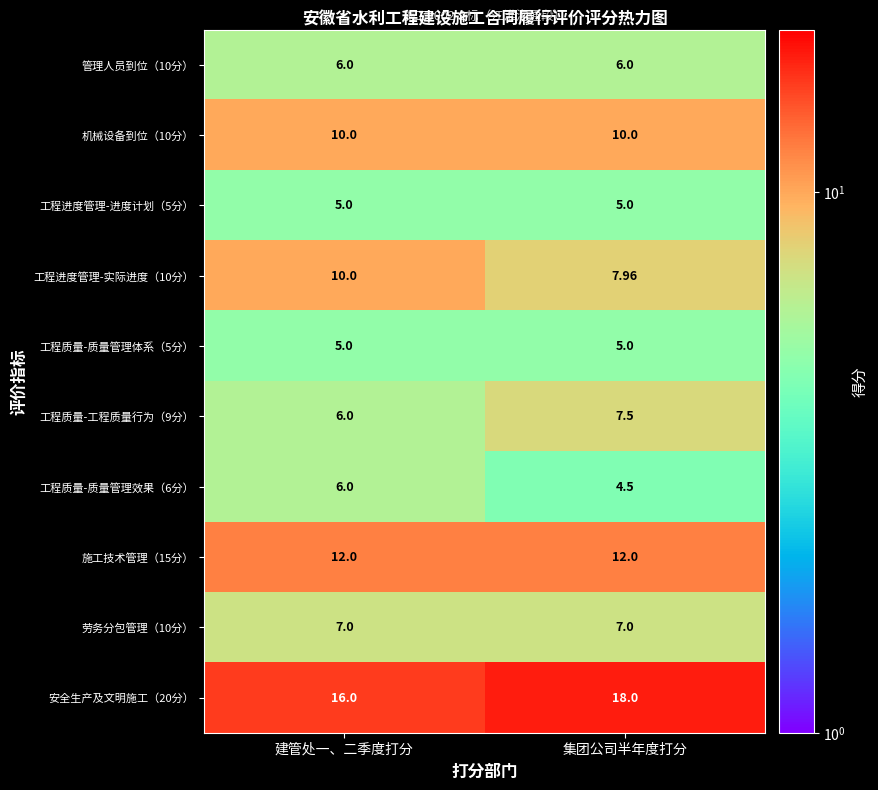

At which category does the chart reach its minimum across all series?

集团公司半年度打分